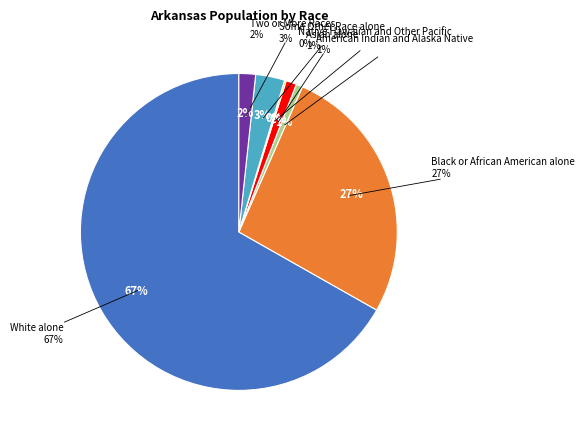

The Two or More Races slice represents 1% of the pie. True or false?

False